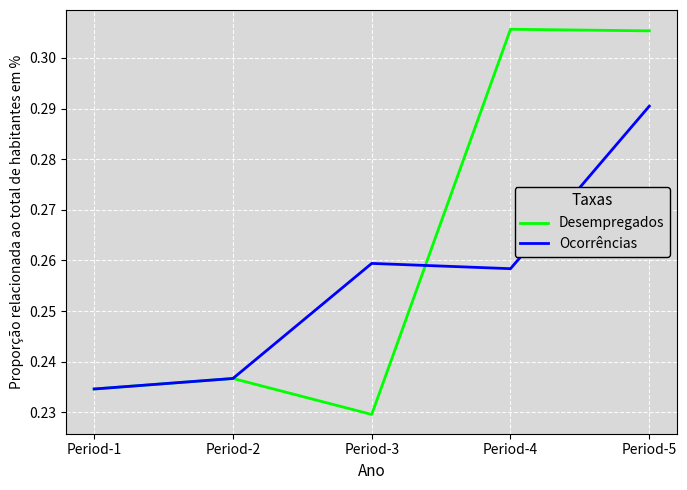

Rank the series by their average value, from lowest to highest.

Ocorrências, Desempregados